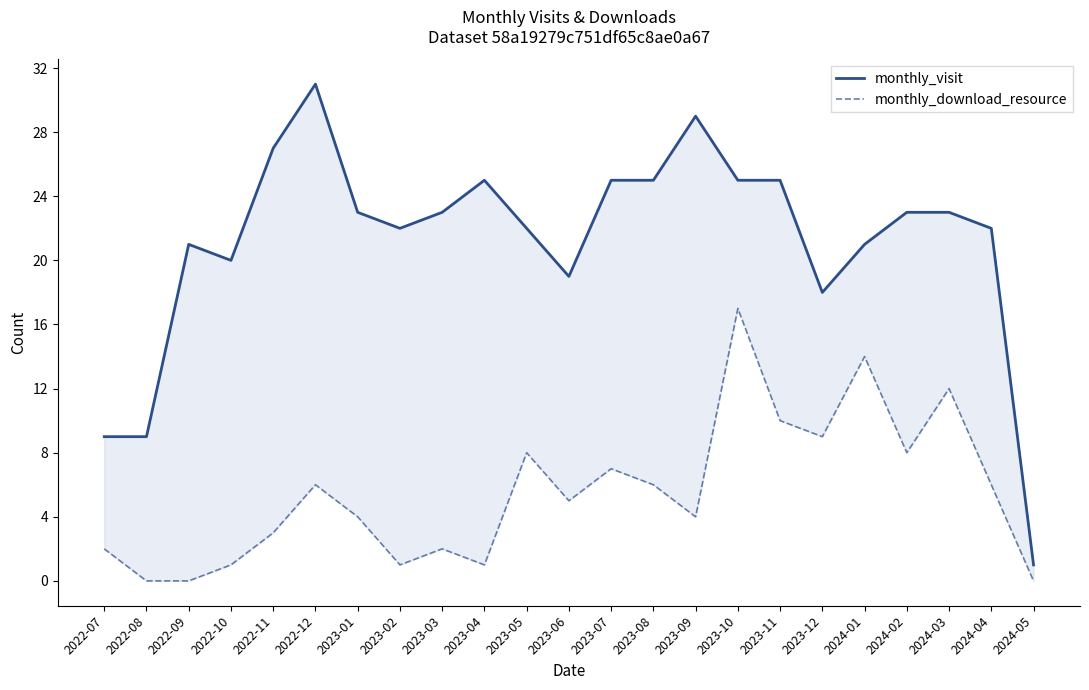

True or false: monthly_download_resource and monthly_visit cross at least once.

False